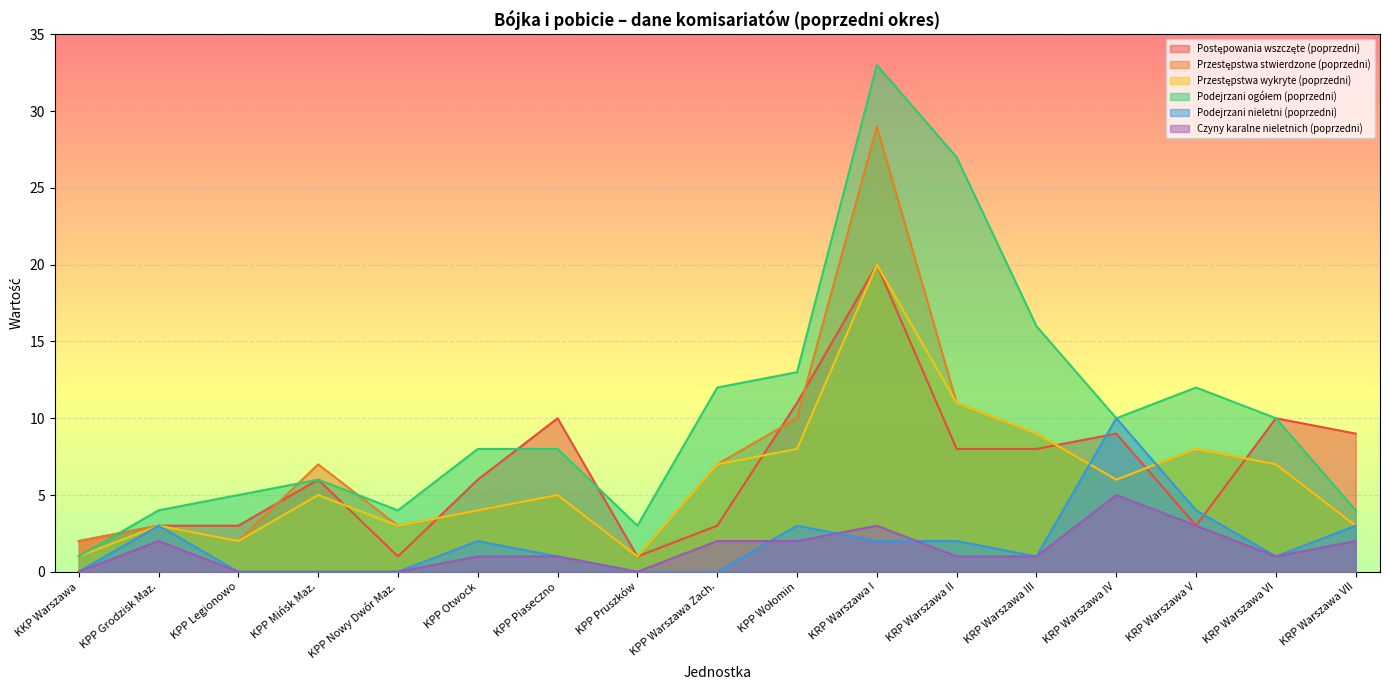

Between KPP Legionowo and KRP Warszawa V, which series saw the biggest shift?

Podejrzani ogółem (poprzedni)